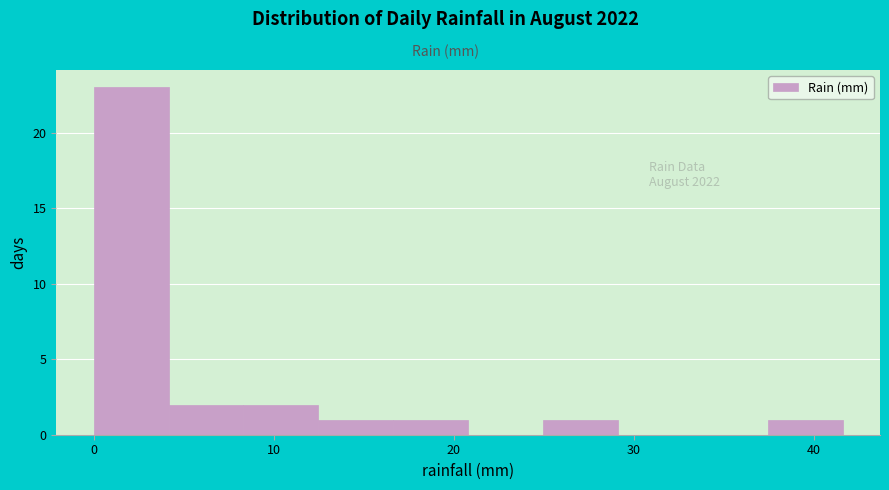

Over which range of the x-axis is the bar tallest?

0 to 4